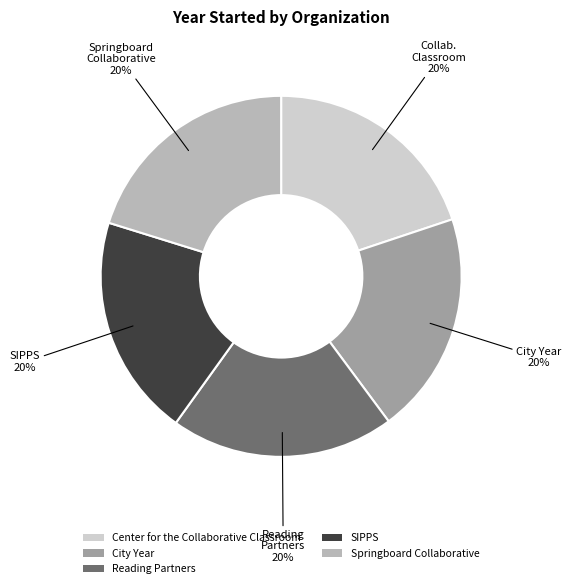

Is there any slice that represents more than half of the pie?

No